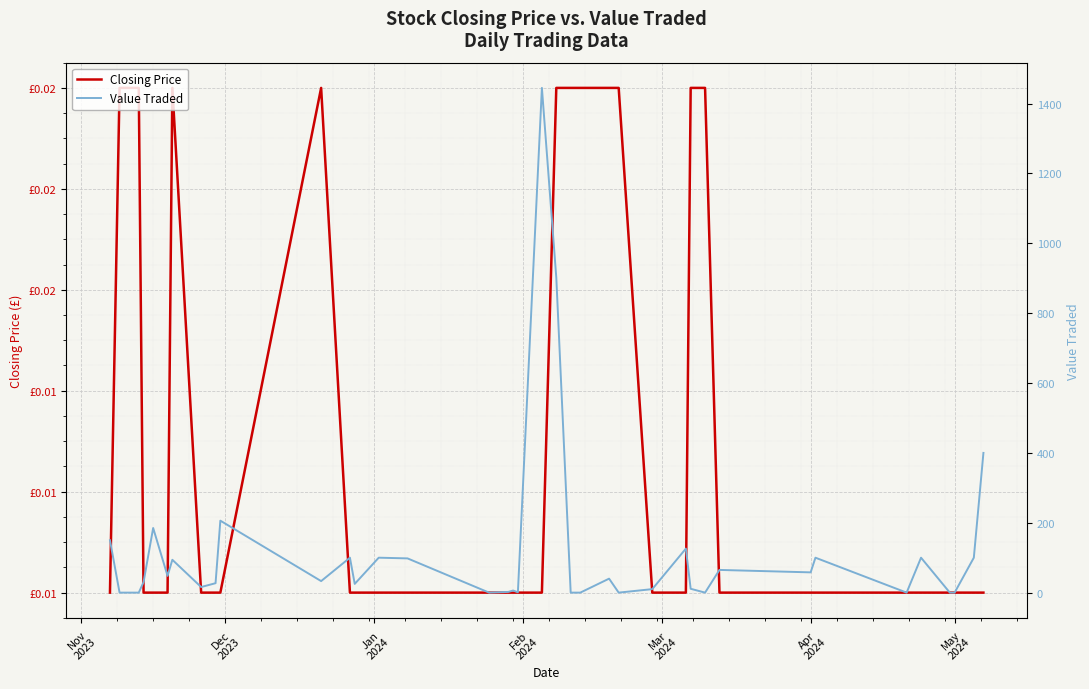

Reading left to right, extract all data points from this chart.

Closing Price: 0.0	0.0	0.0	0.0	0.0	0.0	0.0	0.0	0.0	0.0	0.0	0.0	0.0	0.0	0.0	0.0	0.0	0.0	0.0	0.0	0.0	0.0	0.0	0.0	0.0	0.0	0.0	0.0	0.0	0.0	0.0	0.0	0.0	0.0	0.0	0.0	0.0	0.0	0.0	0.0
Value Traded: 150.0	0.0	0.0	0.0	30.0	185.0	48.0	94.0	16.0	27.0	206.0	33.0	100.0	25.0	100.0	98.0	0.0	2.0	6.0	1.0	1445.0	902.0	0.0	0.0	0.0	40.0	0.0	10.0	126.0	11.0	0.0	65.0	58.0	100.0	0.0	100.0	0.0	0.0	100.0	400.0